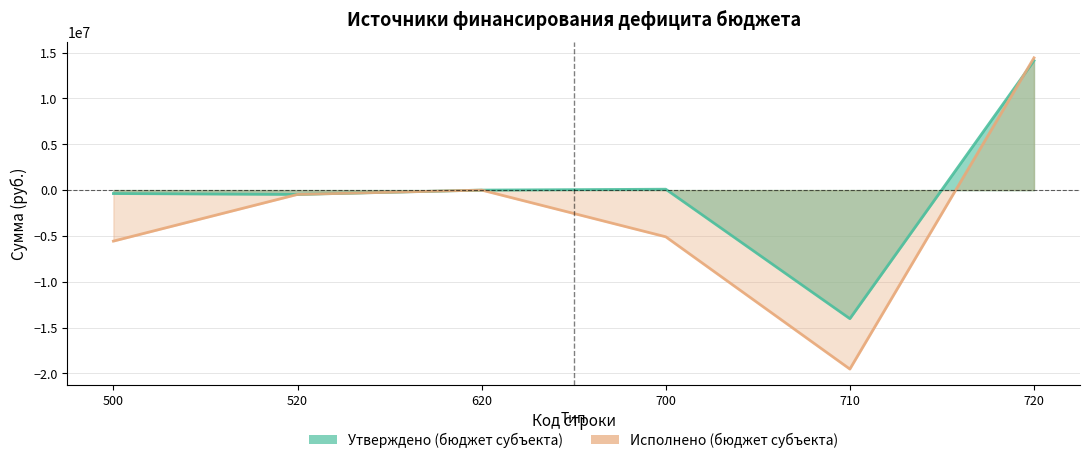

What is the sum of the Исполнено (бюджет субъекта) values at 710 and 520?

-19997888.7